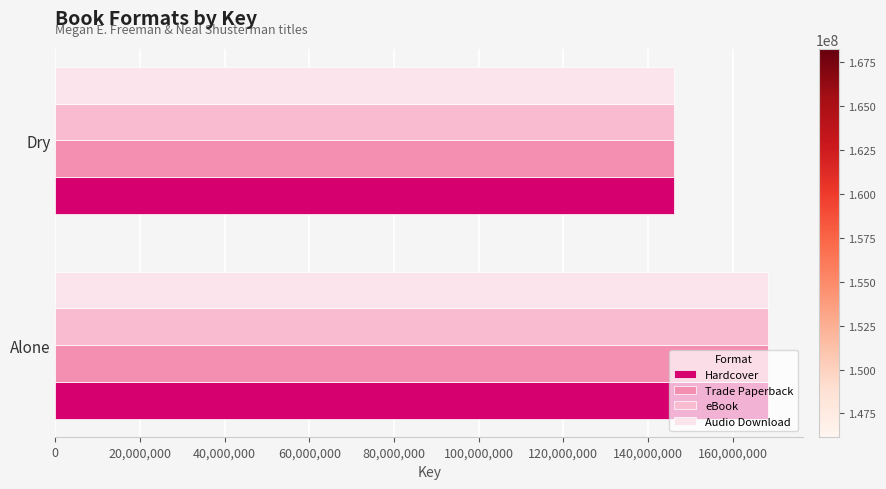

What is the average value of the Audio Download series?

157219060